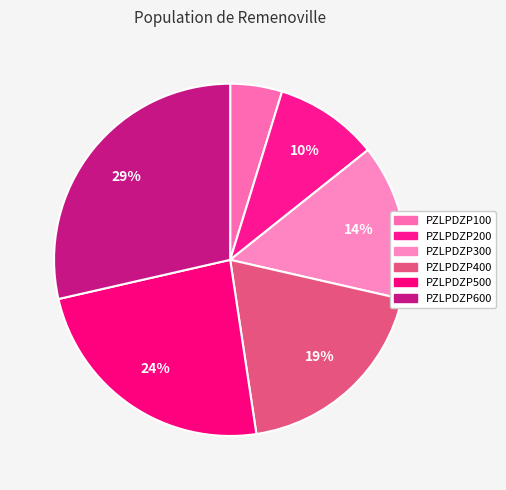

Which has a higher value, PZLPDZP200 or PZLPDZP100?

PZLPDZP200